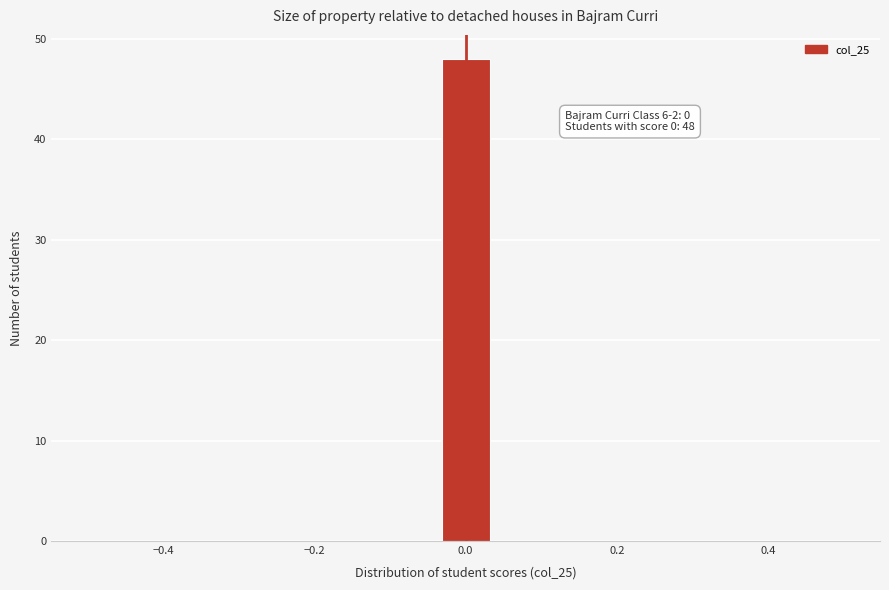

Read against the x-axis, roughly where is the centre of the tallest bar?

0.00